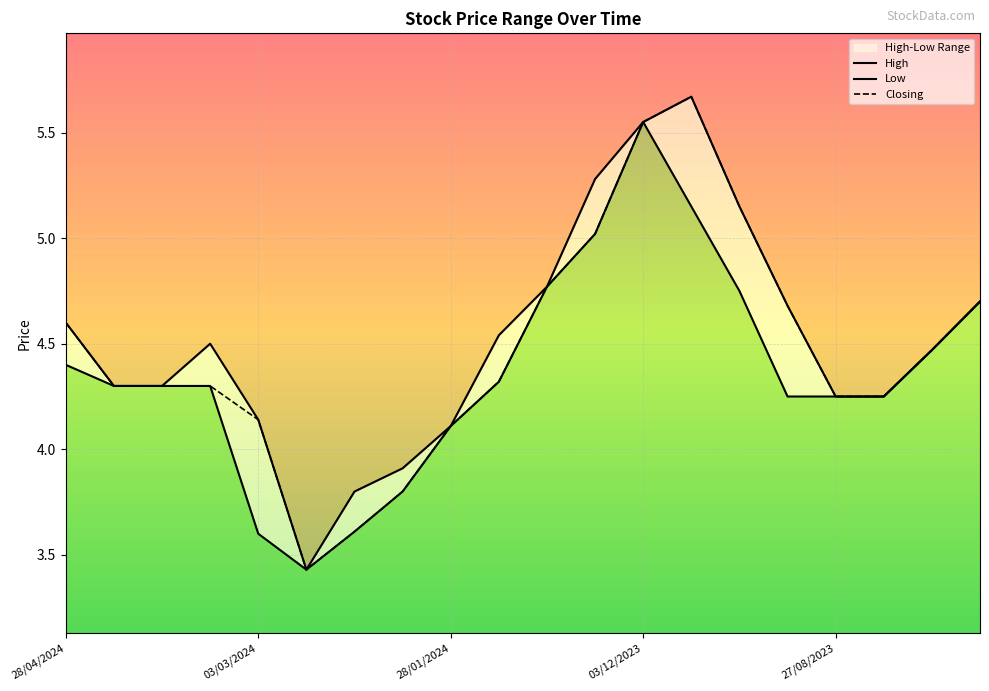

What is the difference between the maximum and minimum values in the Low series?

2.1